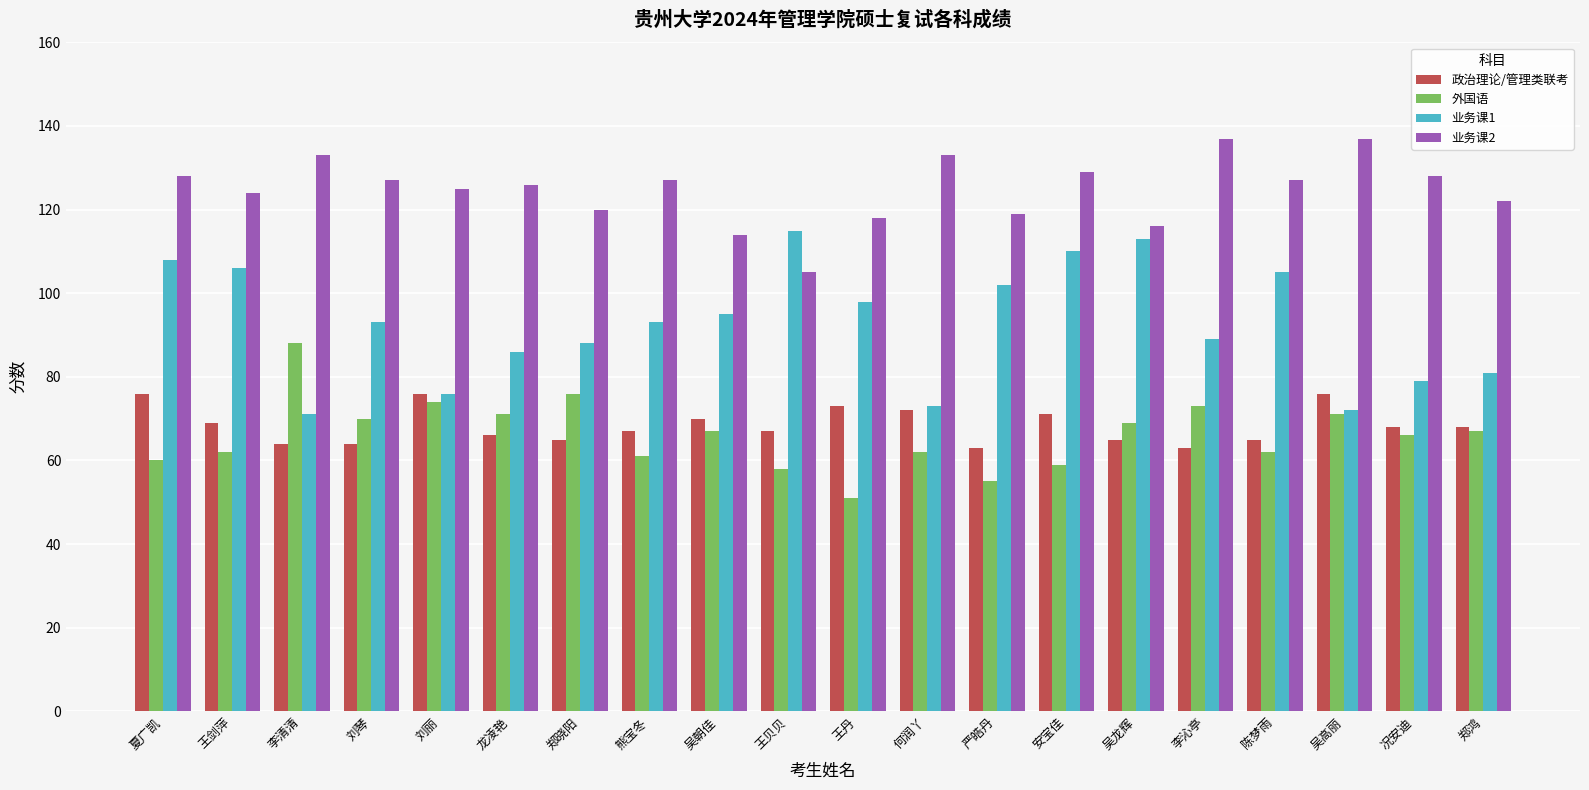

How many groups of bars are there?

20